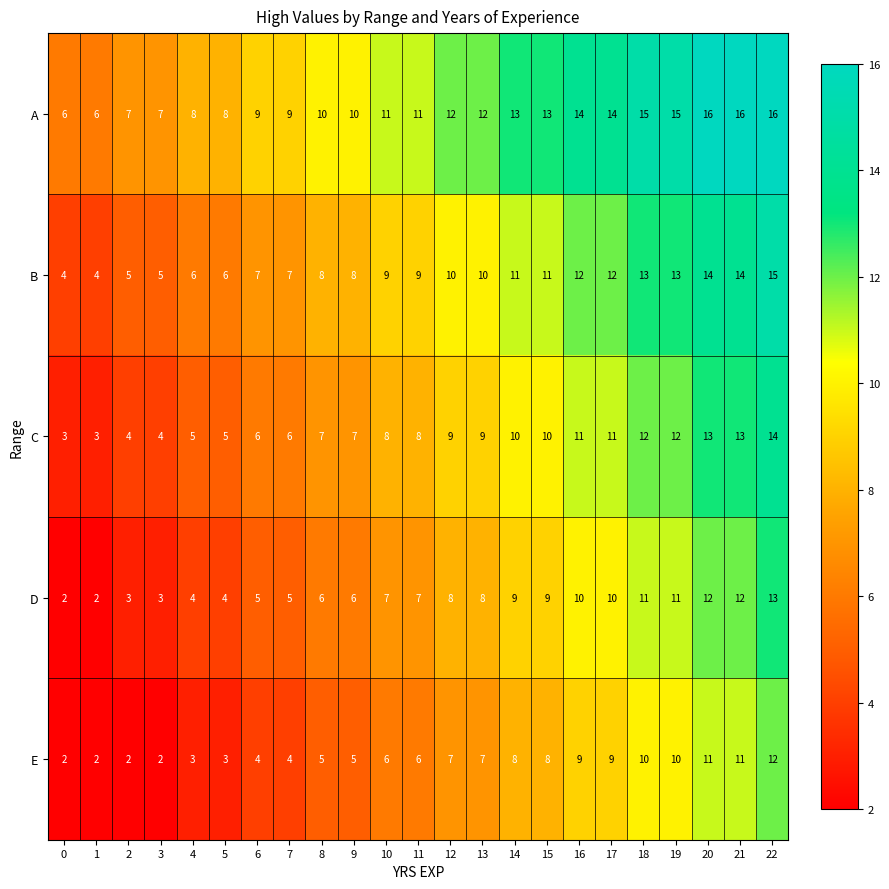

The value of C at 1 is 2. True or false?

False